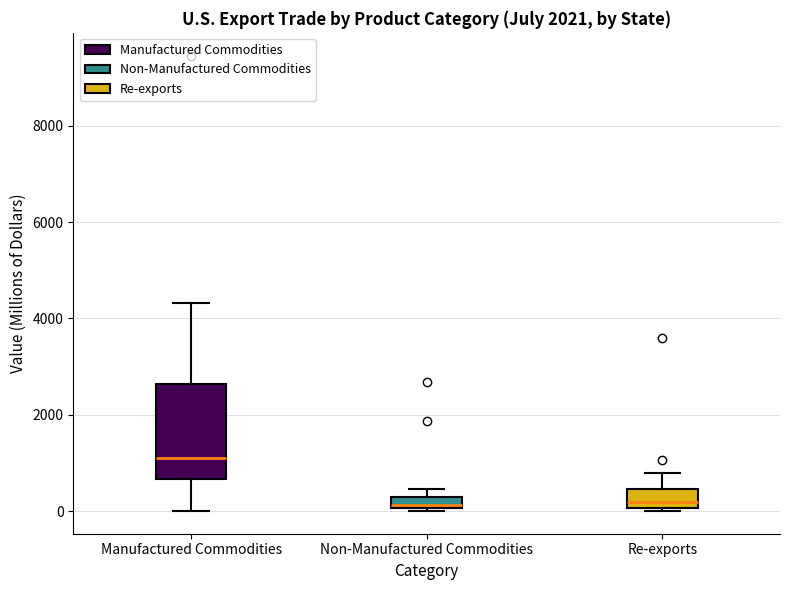

Where is the lower edge of the box for Non-Manufactured Commodities on the y-axis? The values are not printed on the chart, so give them approximately, as read against the axis.

0